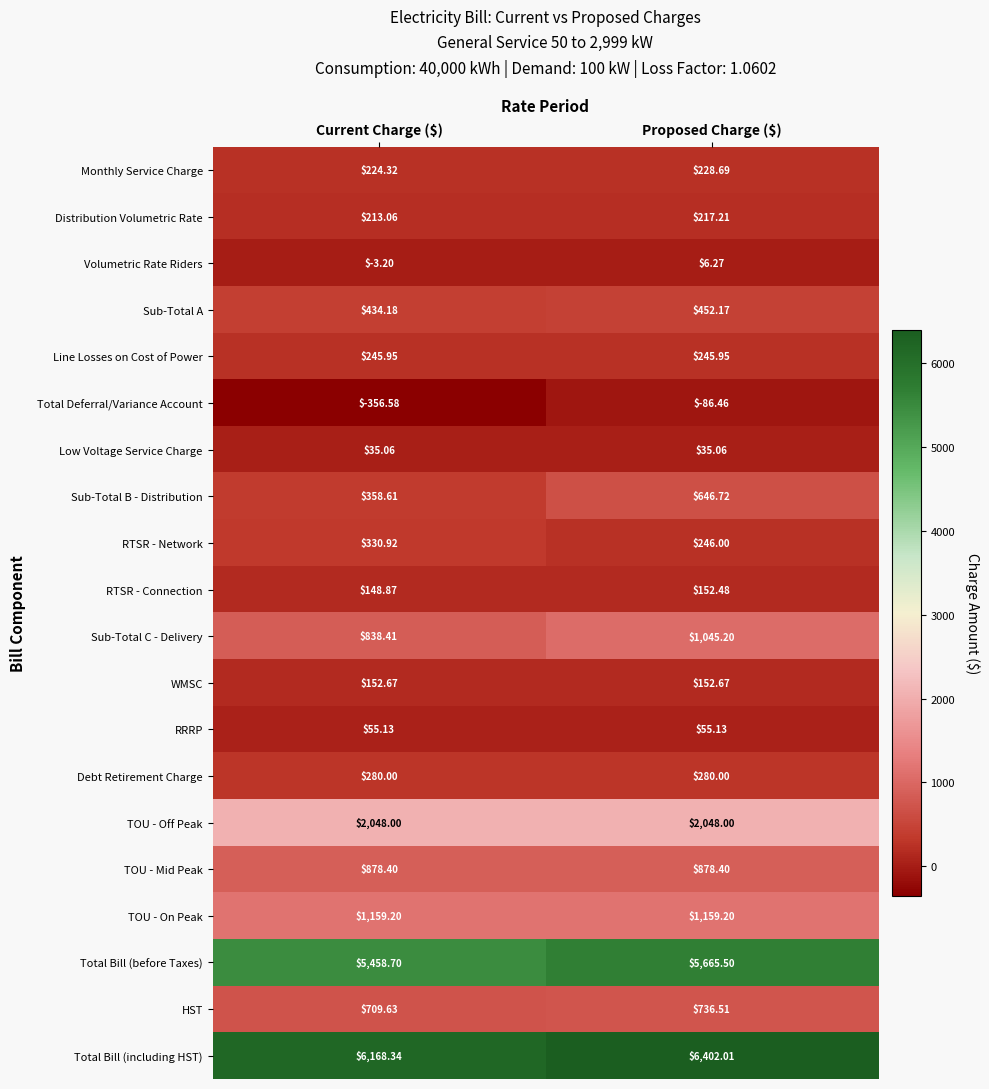

At Current Charge ($), list the series in order from largest to smallest.

Total Bill (including HST), Total Bill (before Taxes), TOU - Off Peak, TOU - On Peak, TOU - Mid Peak, Sub-Total C - Delivery, HST, Sub-Total A, Sub-Total B - Distribution, RTSR - Network, Debt Retirement Charge, Line Losses on Cost of Power, Monthly Service Charge, Distribution Volumetric Rate, WMSC, RTSR - Connection, RRRP, Low Voltage Service Charge, Volumetric Rate Riders, Total Deferral/Variance Account